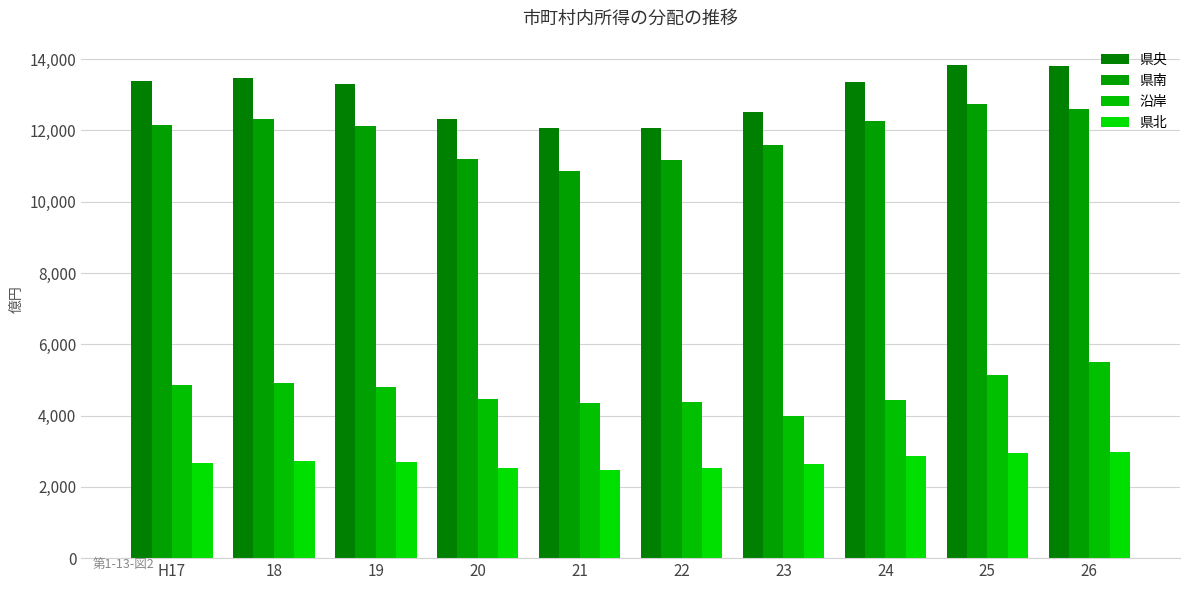

The 県央 series shows 12076.9 at 21. True or false?

True